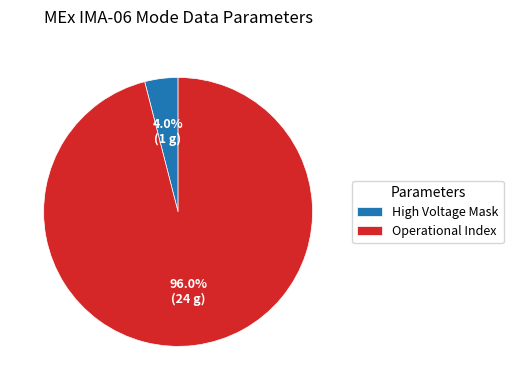

What is the largest slice in the pie chart?

Operational Index